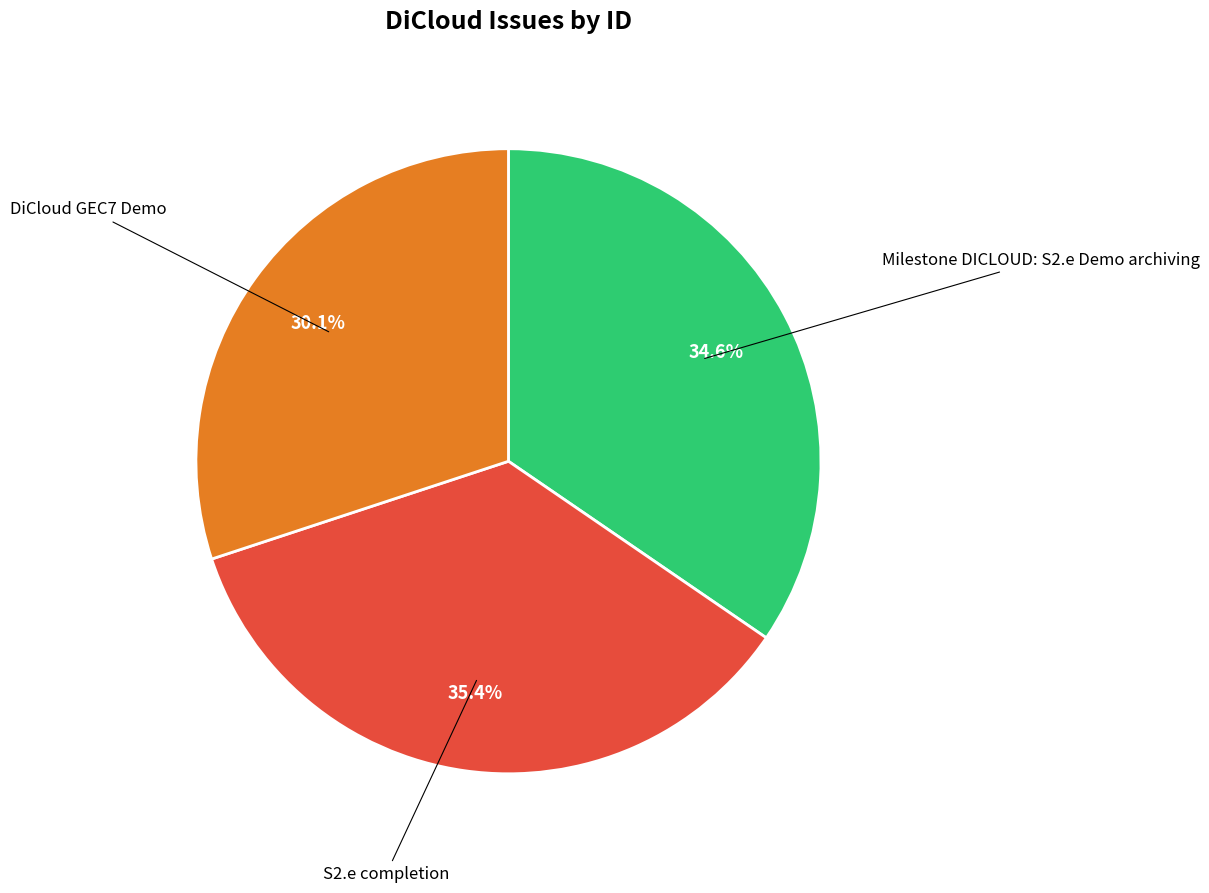

Does any single category account for the majority?

No